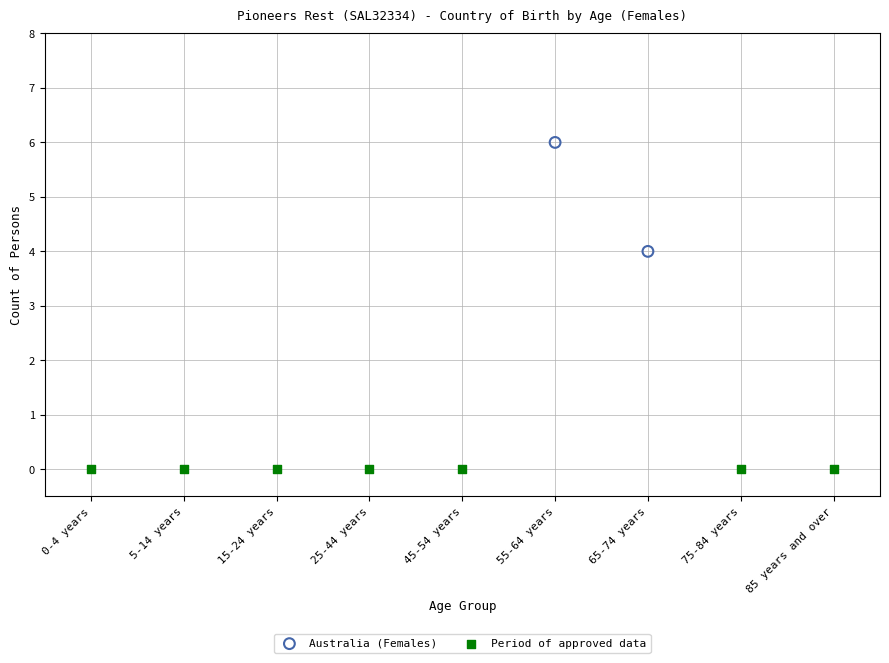

Which series contains the lowest Y value?

Period of approved data